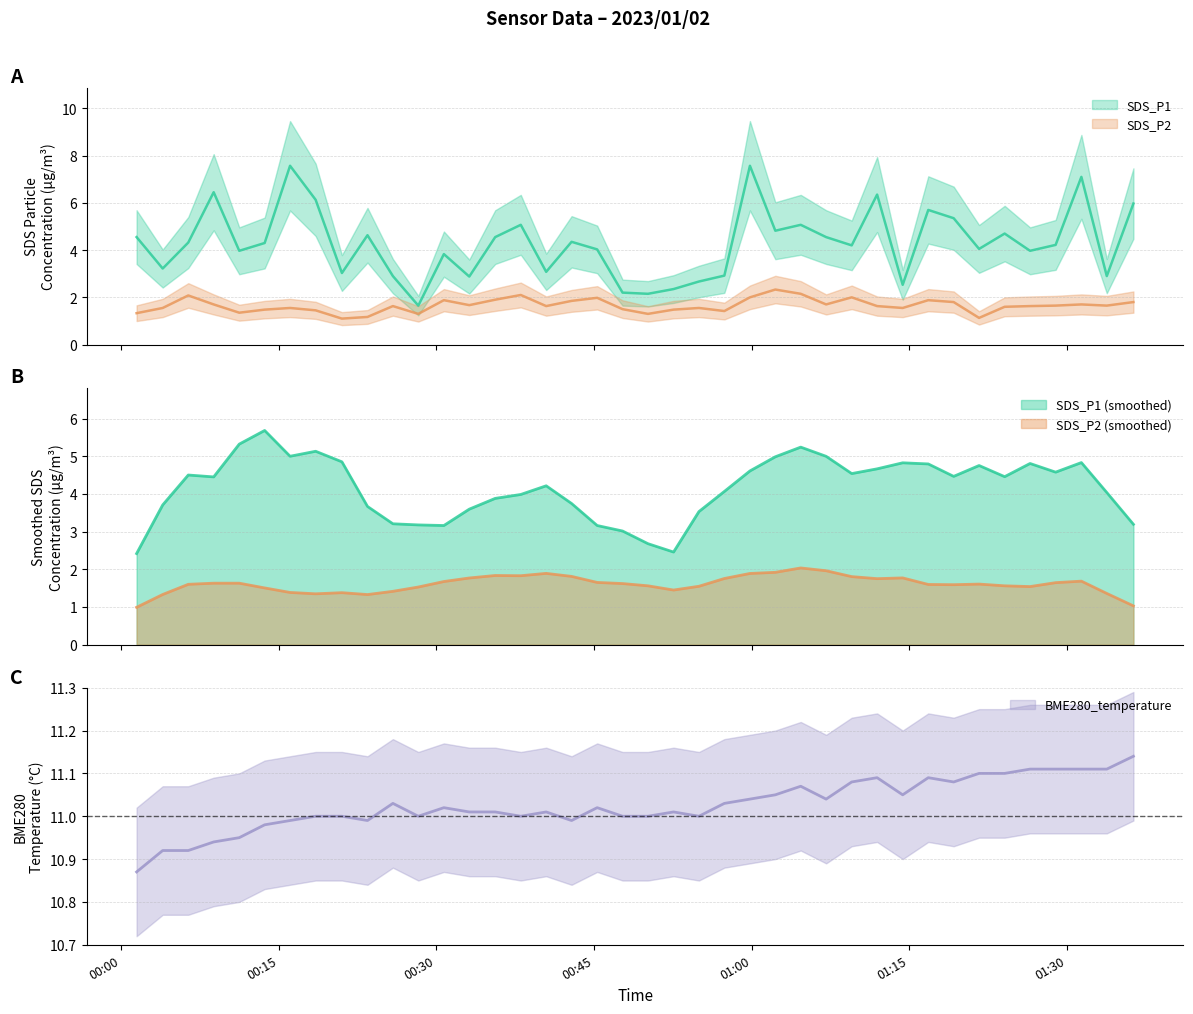

Does the chart have visible grid lines?

Yes